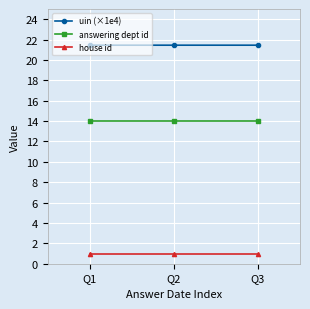

How many series are shown in this chart?

3